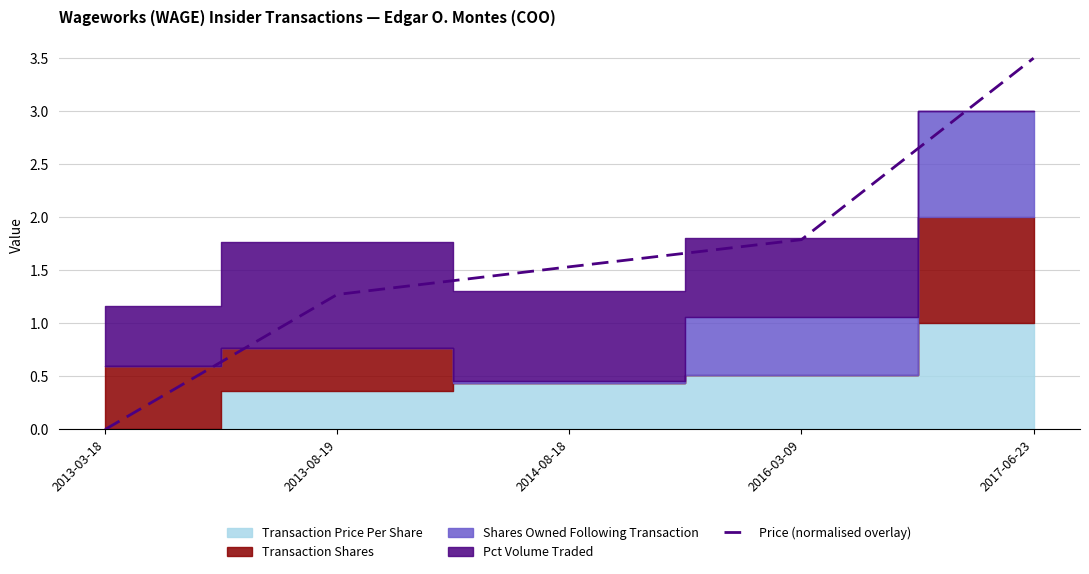

The value of Price (normalised overlay) at 2017-06-23 is 3.5. True or false?

True